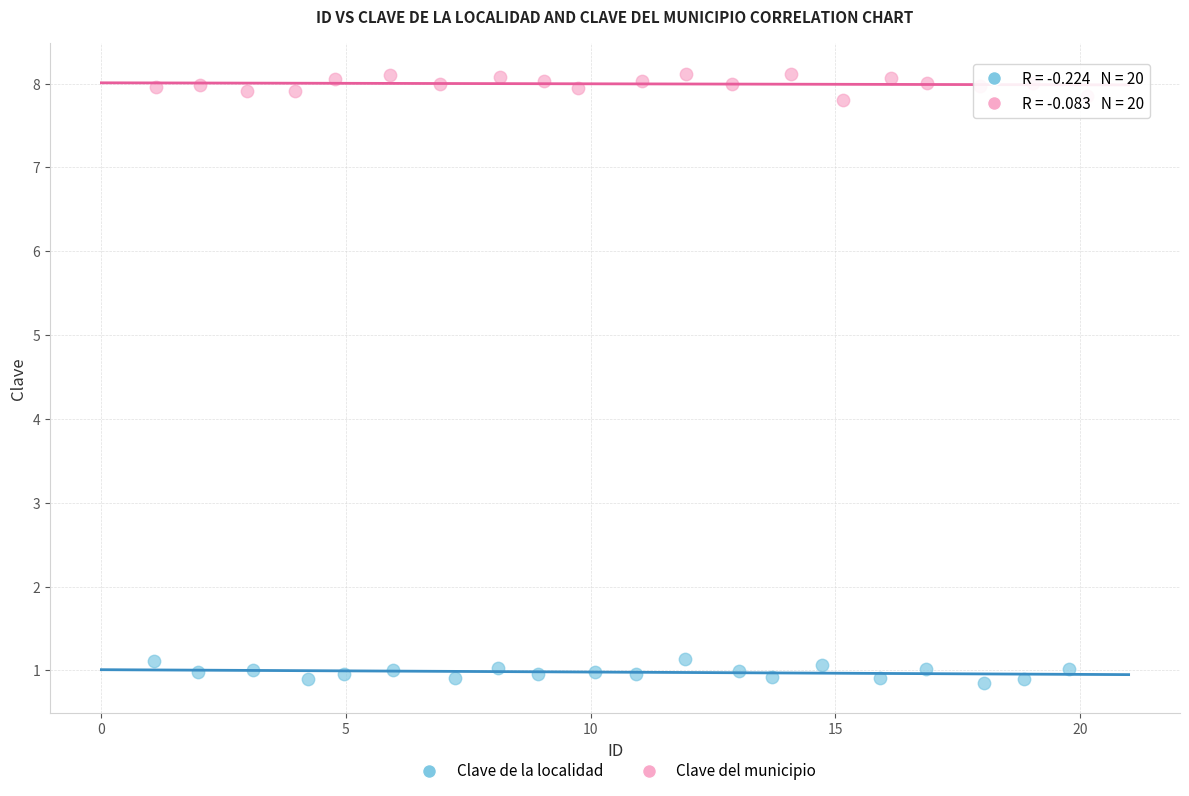

Which series contains the highest Y value?

Clave del municipio